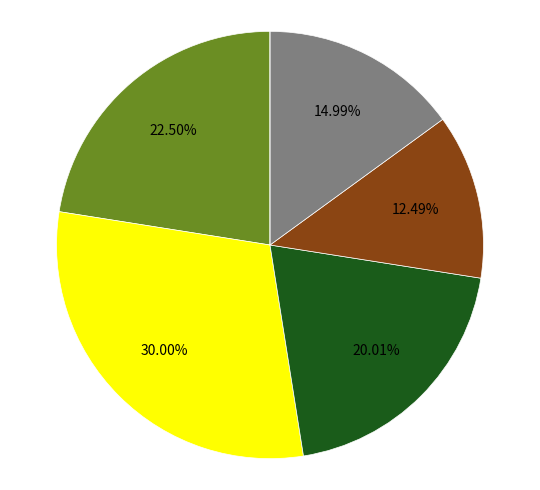

Is there any slice that represents more than half of the pie?

No